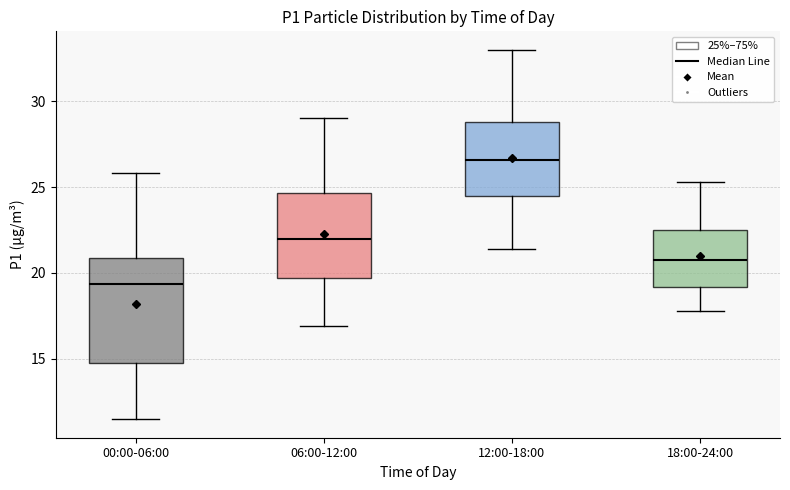

Comparing the boxes themselves (not the whiskers), which one is the tallest?

00:00-06:00